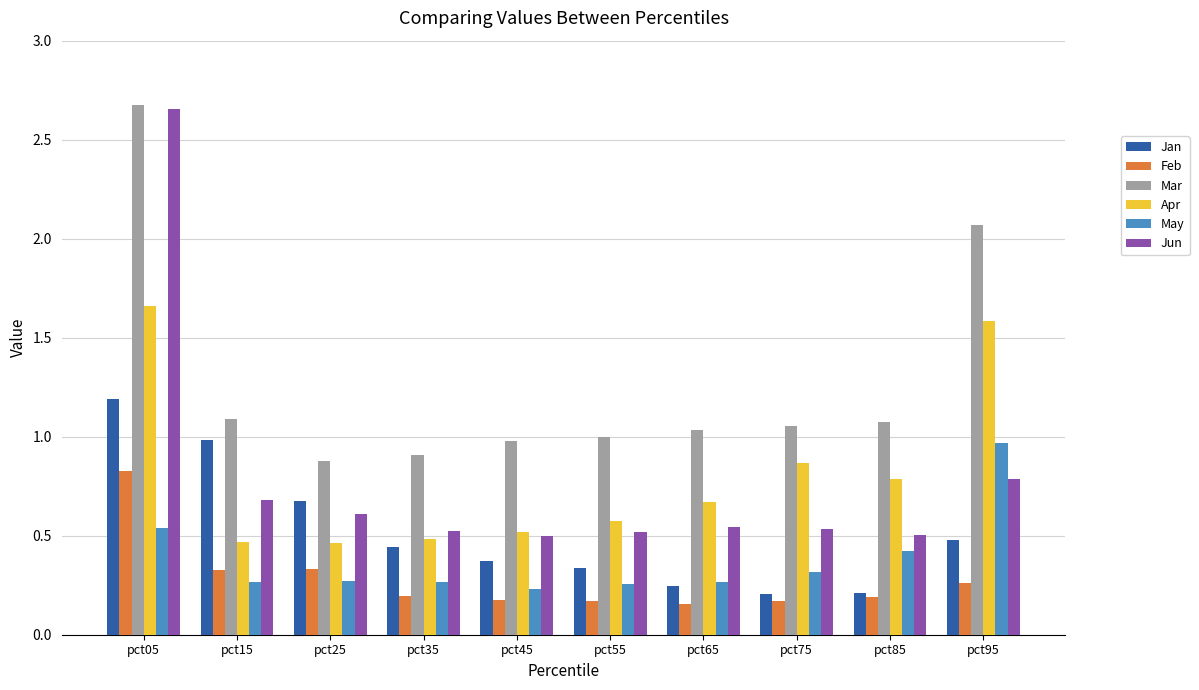

At which label does May reach its peak?

pct95